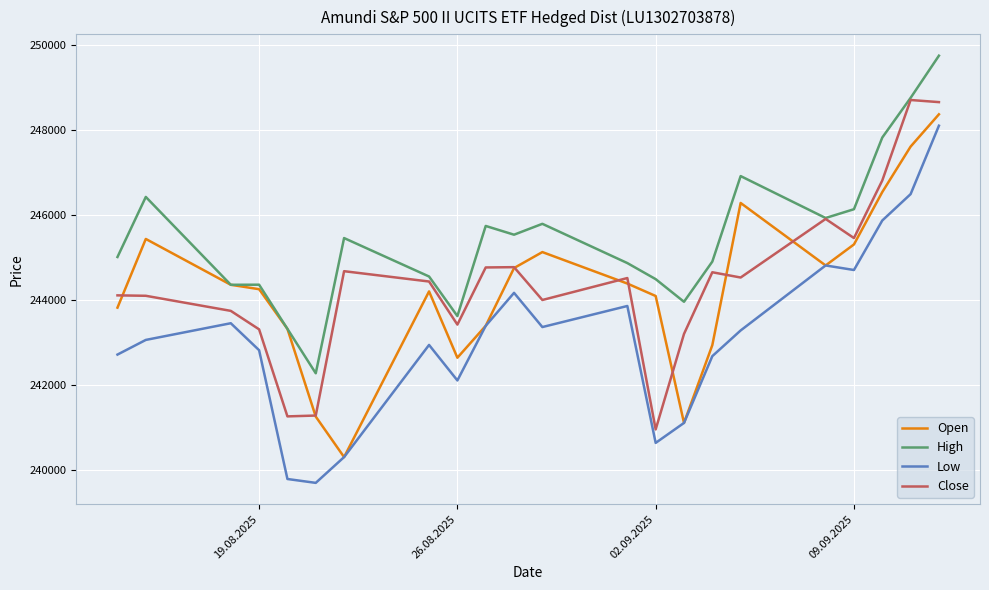

True or false: Close and Low intersect in this chart.

False